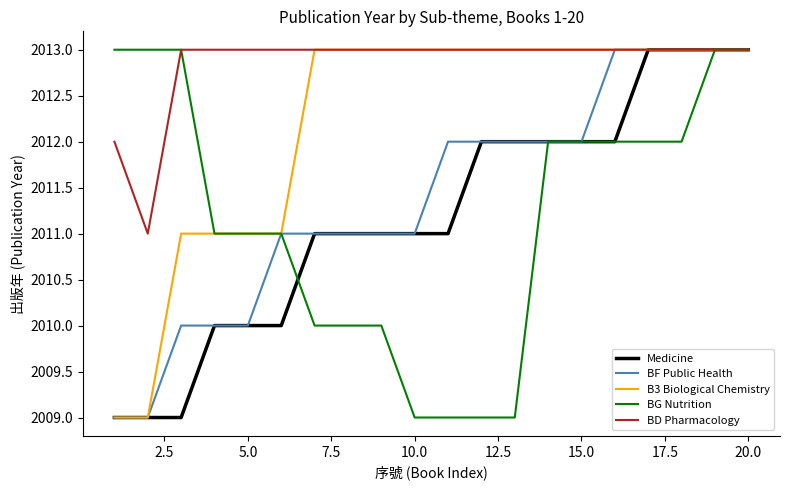

Does the chart have visible grid lines?

No